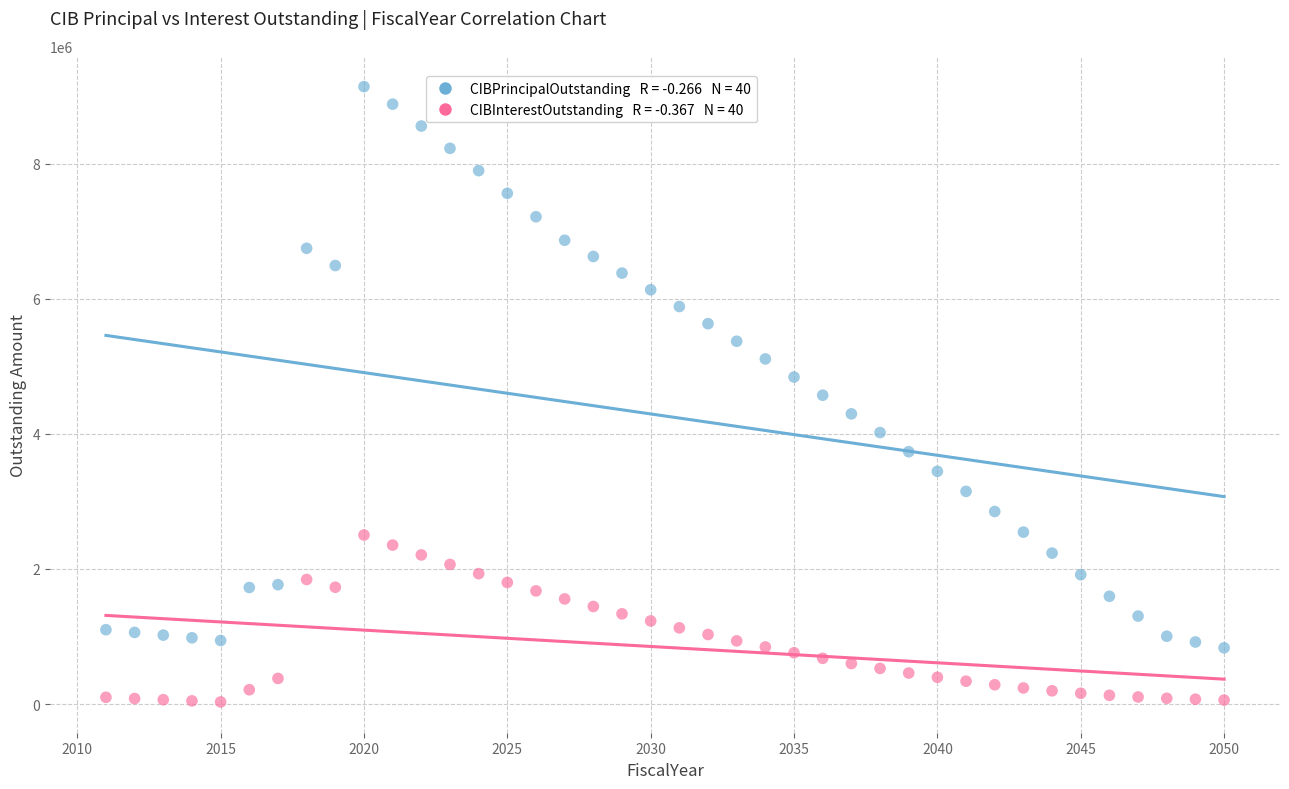

Across all data points, what is the range of X values (max minus min)?

39.0